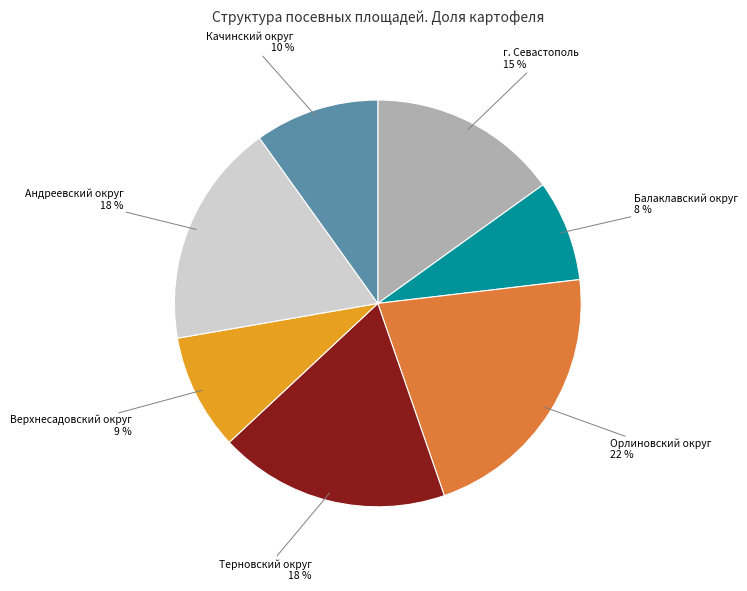

Which slice is the smallest?

Балаклавский округ